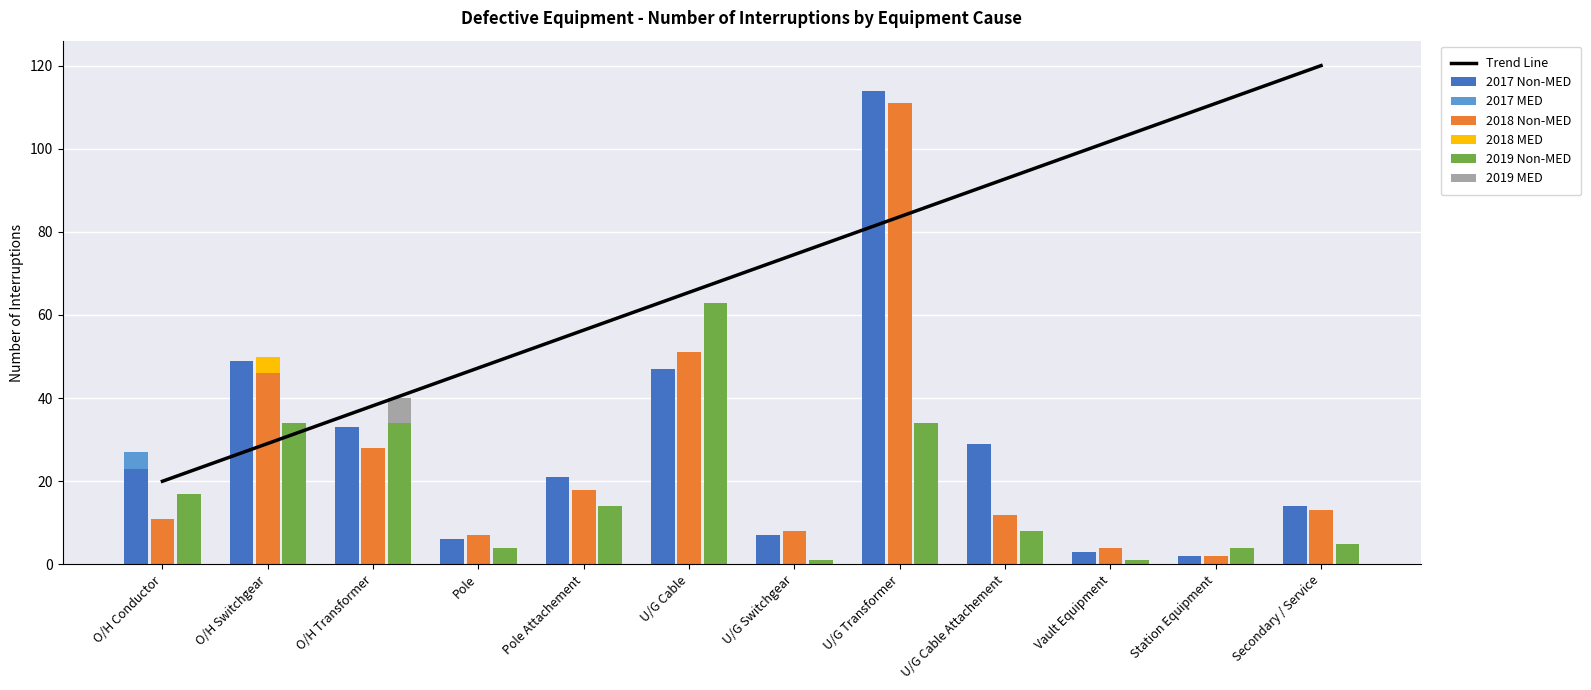

The 2018 Non-MED series shows 17 at U/G Cable Attachement. True or false?

False